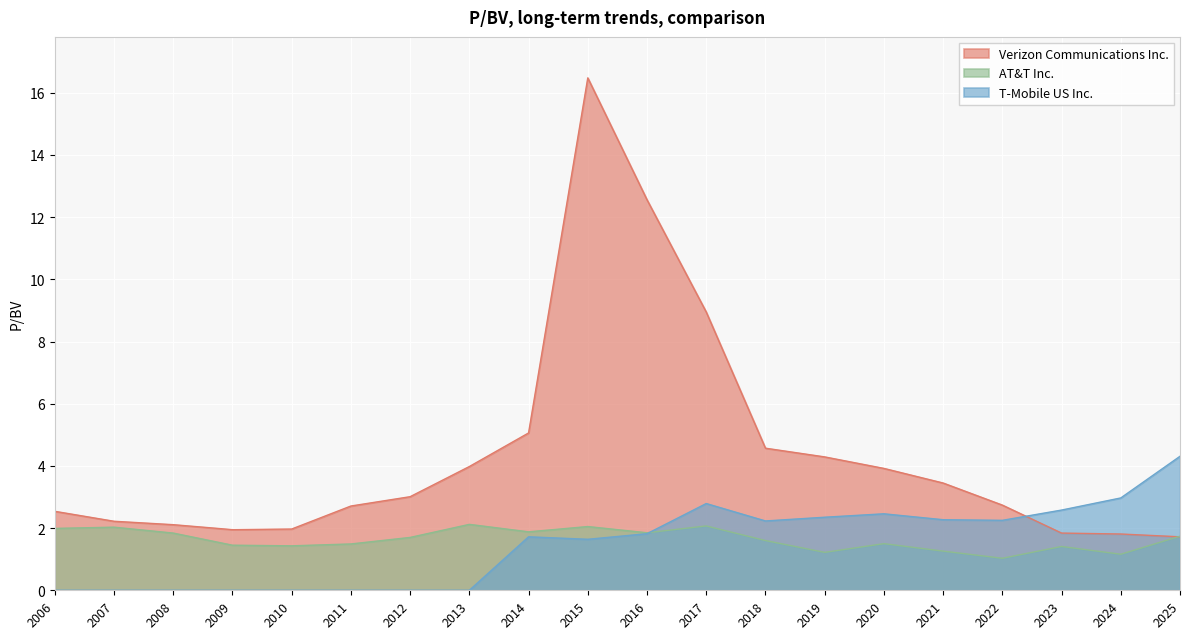

How many intersections are there between AT&T Inc. and Verizon Communications Inc.?

1